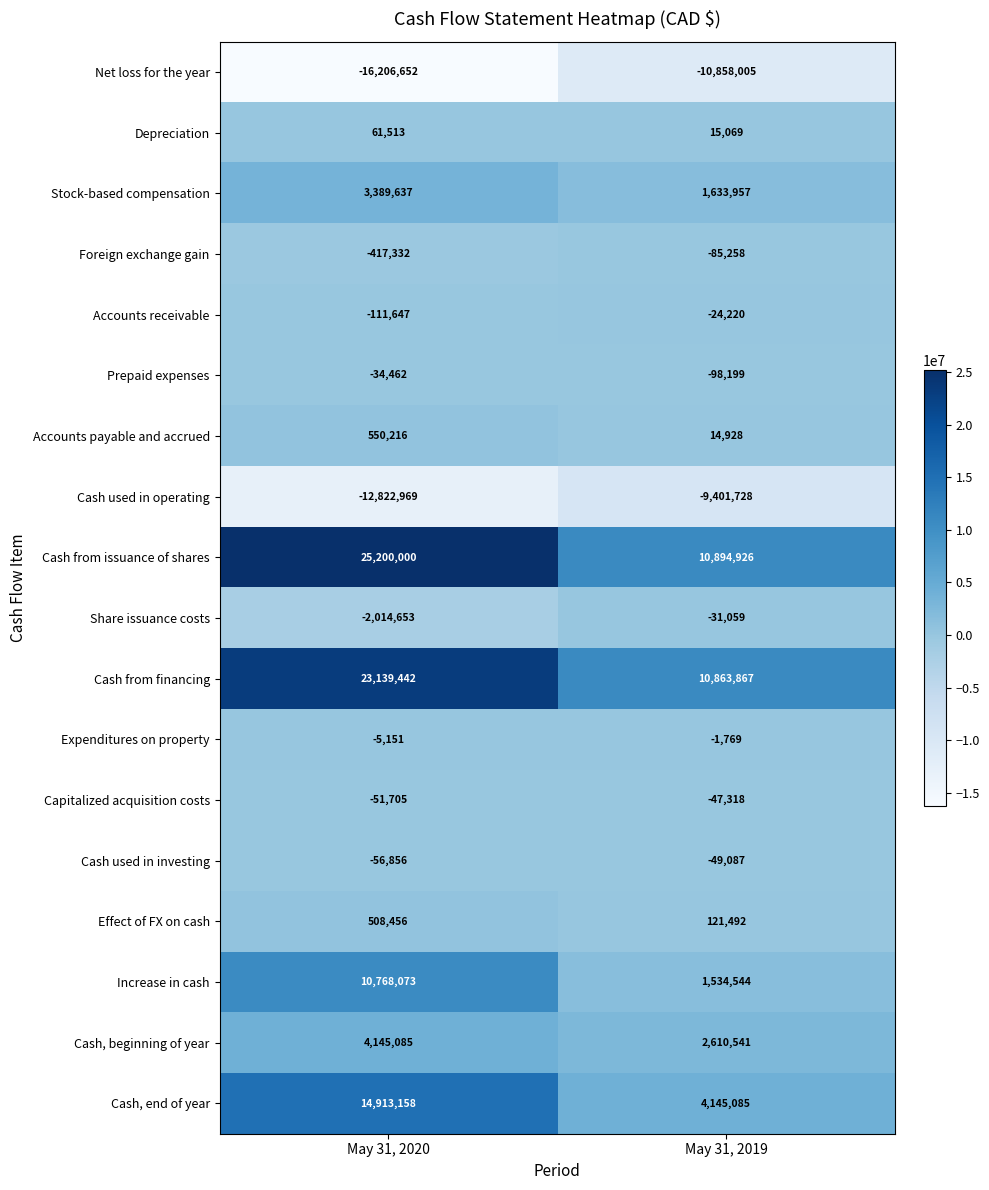

Read the Increase in cash value at May 31, 2020, to the nearest 50.

10768050